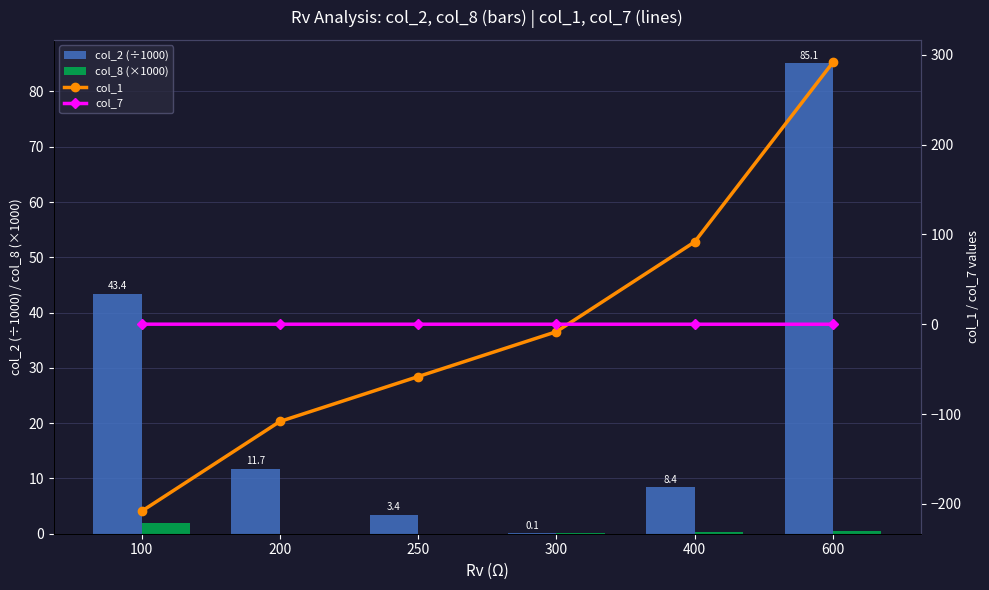

Reading left to right, what are all the values shown in this chart?

col_2 (÷1000): 43.4	11.7	3.4	0.1	8.4	85.1
col_8 (×1000): 1.9	0.0	0.0	0.1	0.3	0.5
col_1: -208.3	-108.3	-58.3	-8.3	91.7	291.7
col_7: 0.0	0.0	-0.0	-0.0	-0.0	-0.0